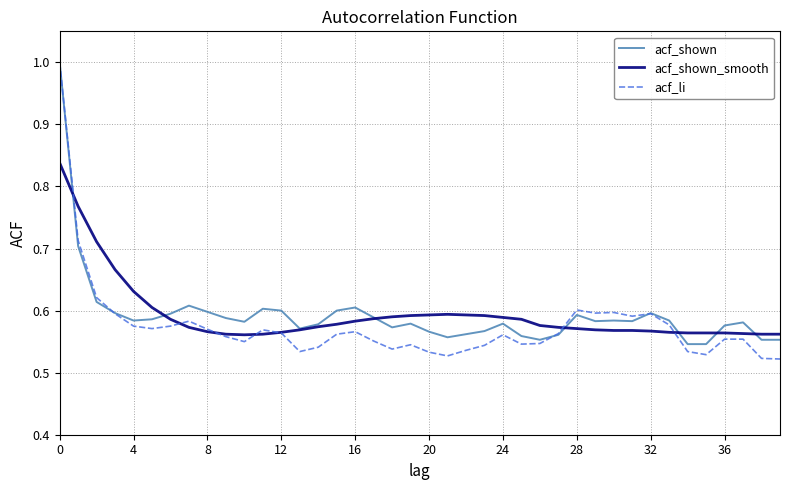

What is the maximum value for acf_shown?

1.0